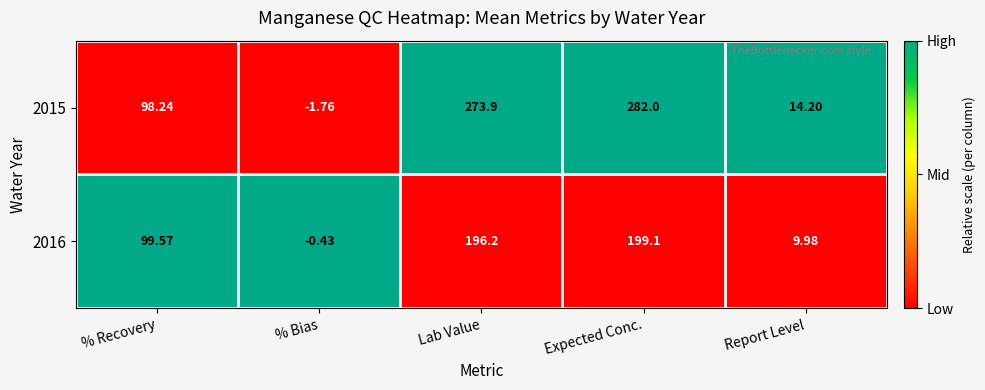

What is the spread (max minus min) of values at Expected Conc.?

82.9